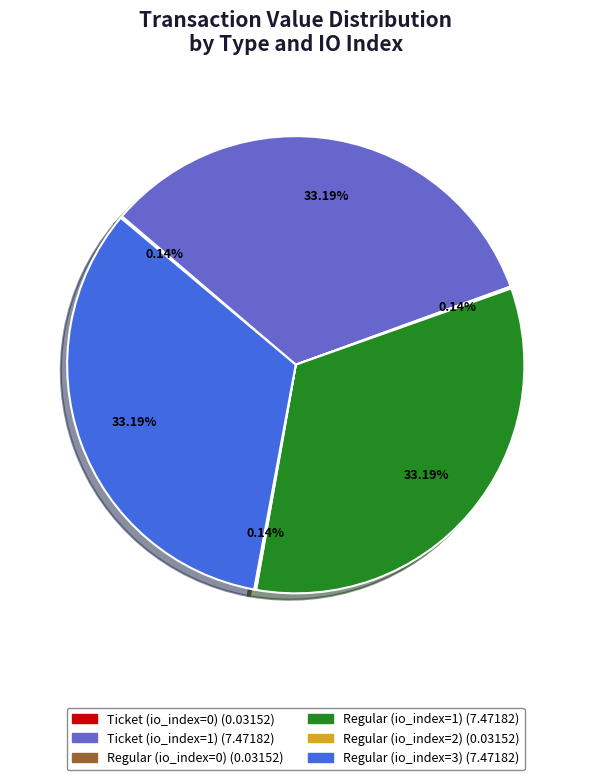

Is there a majority slice in this chart?

No